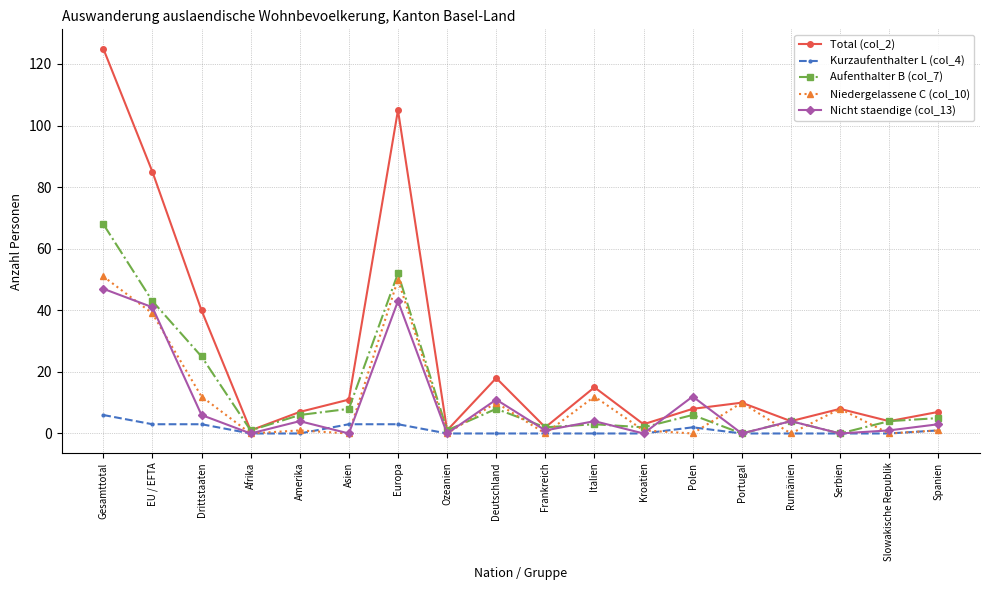

What is the difference between the maximum and minimum values in the Kurzaufenthalter L (col_4) series?

6